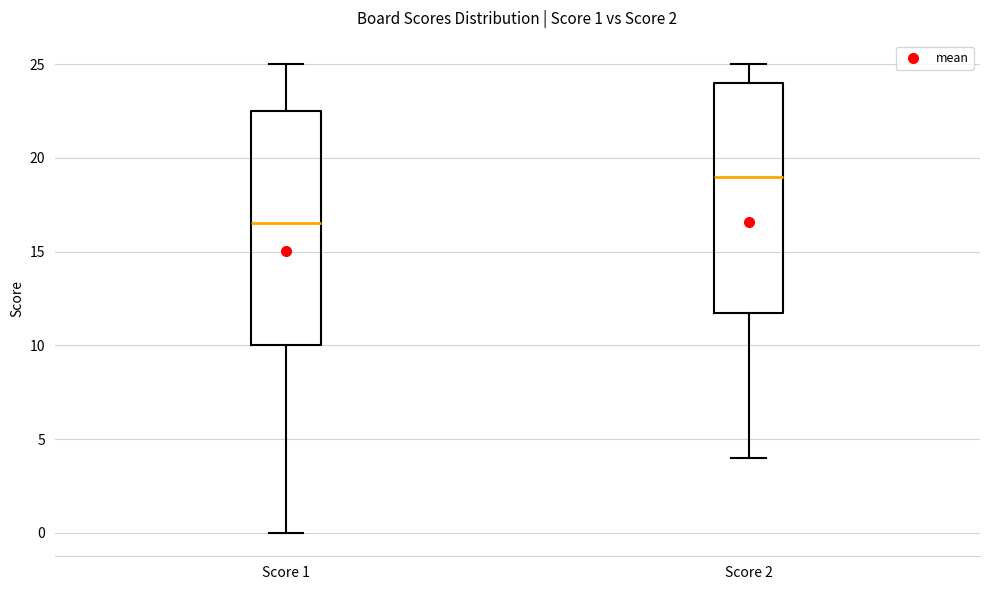

Which box's median line is the highest?

Score 2